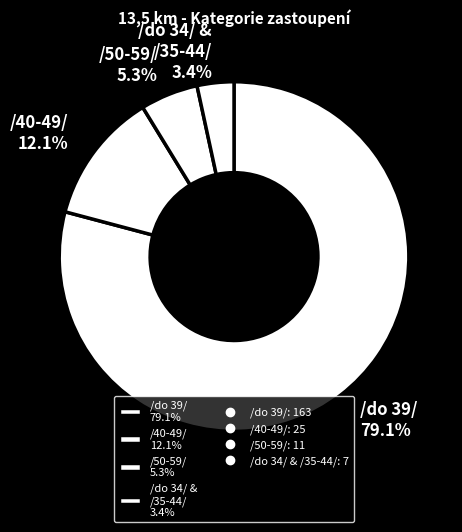

What is the total percentage of /do 39/ 79.1% and /40-49/ 12.1%?

91.3%